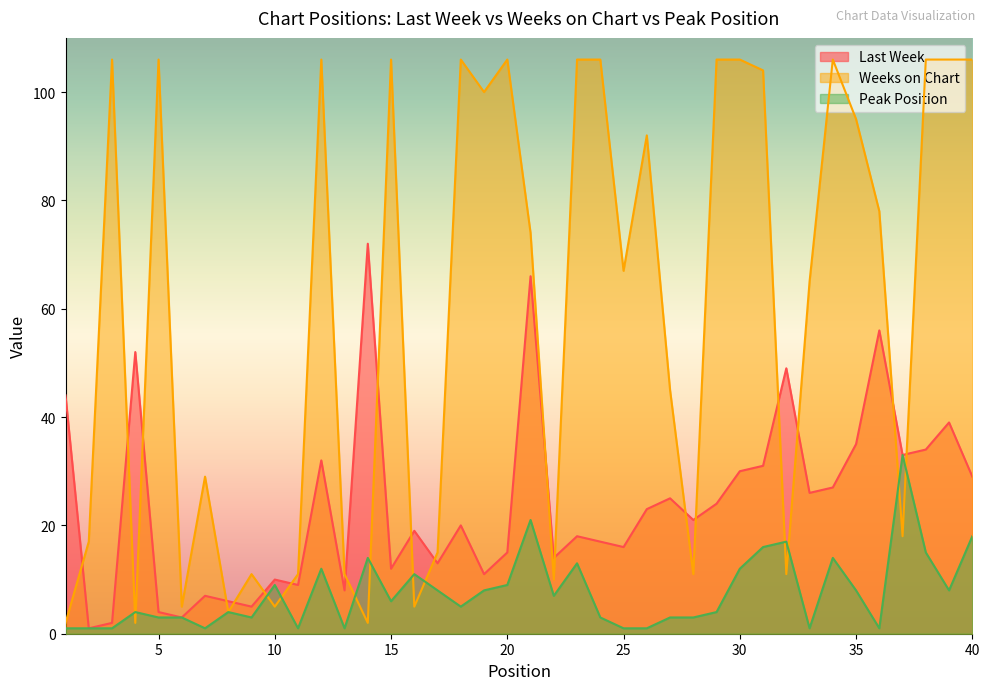

How many lines are shown in the chart?

3